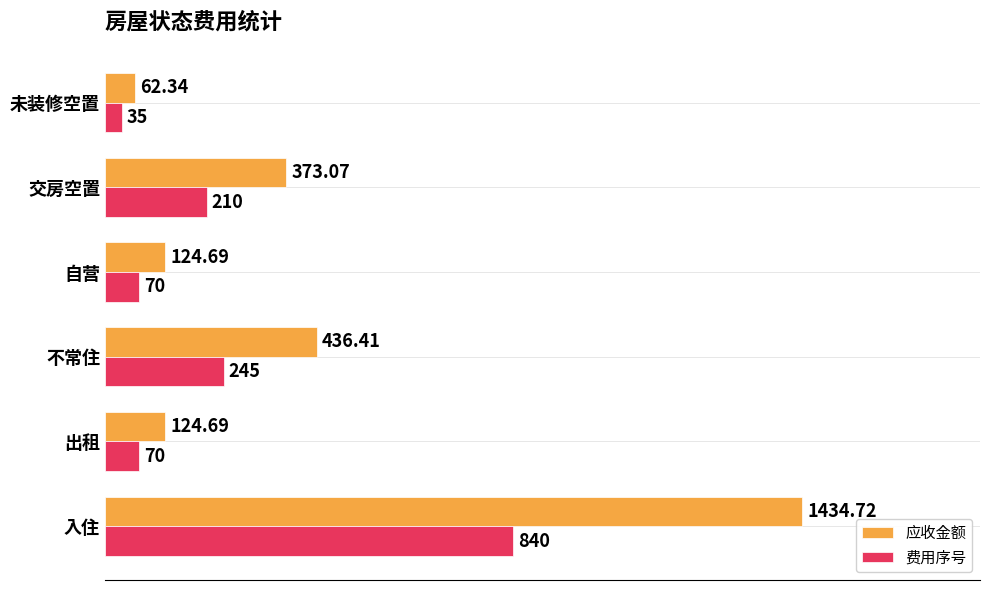

What is the average value of the 费用序号 series?

245.0